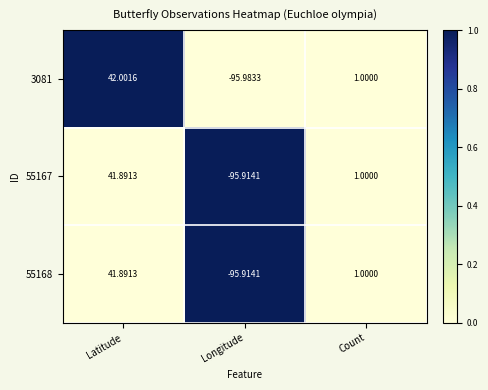

At which label does 3081 reach its minimum?

Longitude